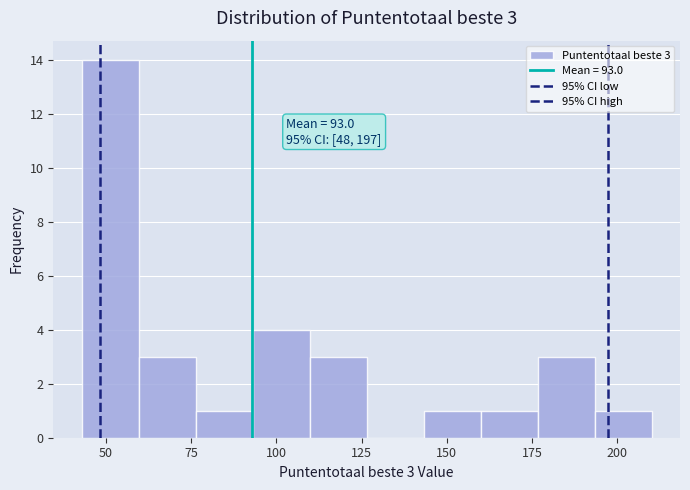

Around what value on the x-axis is the tallest bar? Give the approximate position of its centre, as read against the axis.

50